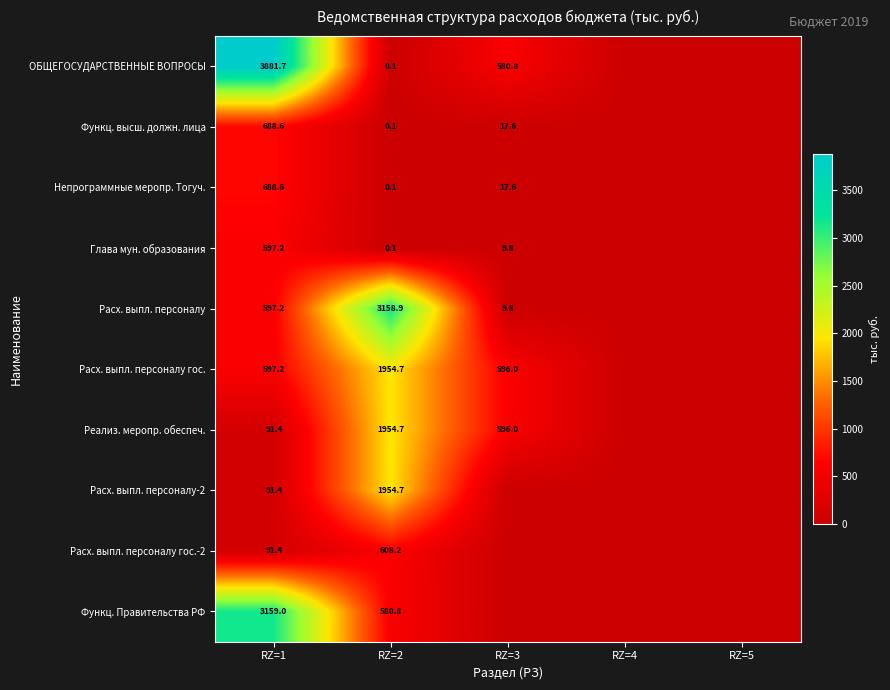

At how many categories does at least one series exceed 42?

3